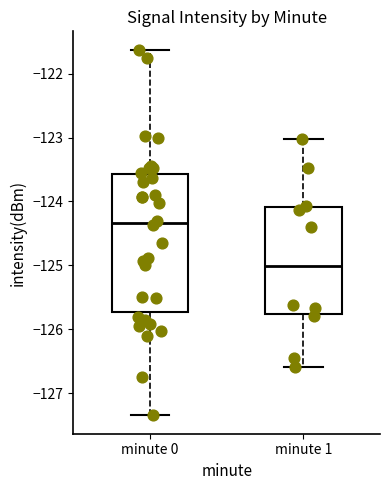

Which box's median line is the highest?

minute 0